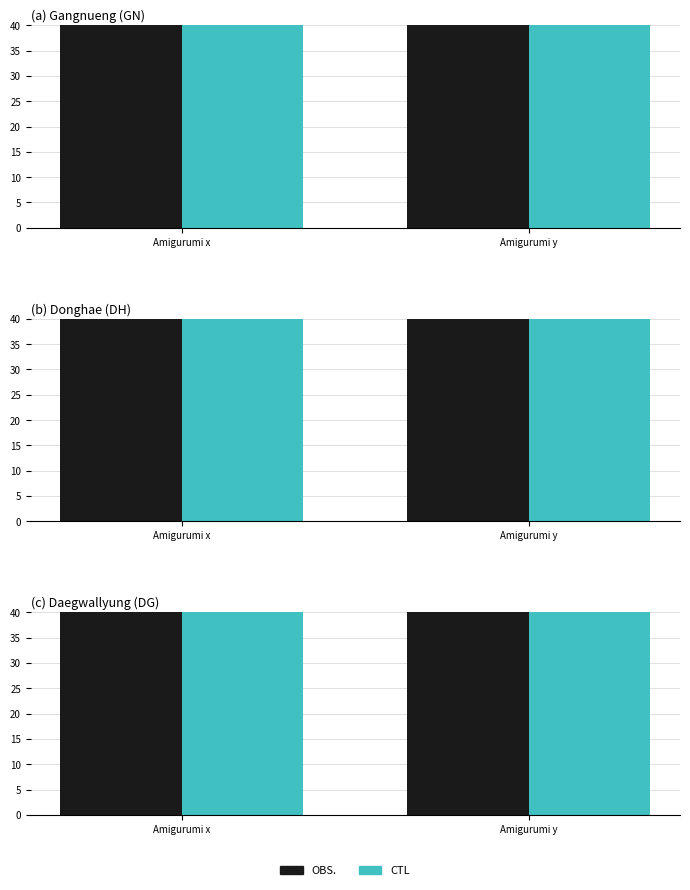

Between Amigurumi x and Amigurumi y, which series saw the biggest shift?

CTL